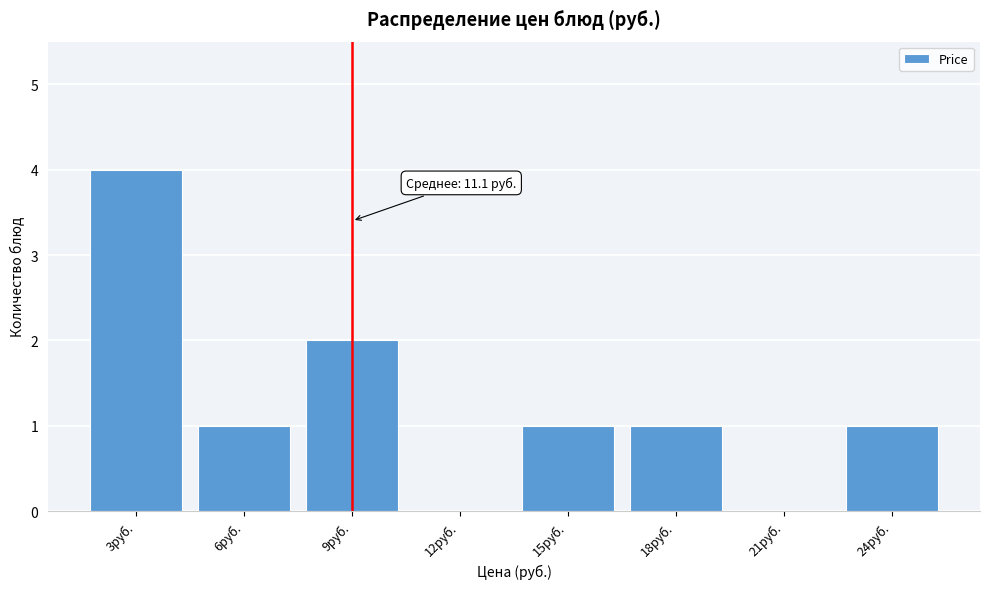

Reading left to right, list all the values displayed in this chart.

3руб.=4	6руб.=1	9руб.=2	12руб.=0	15руб.=1	18руб.=1	21руб.=0	24руб.=1